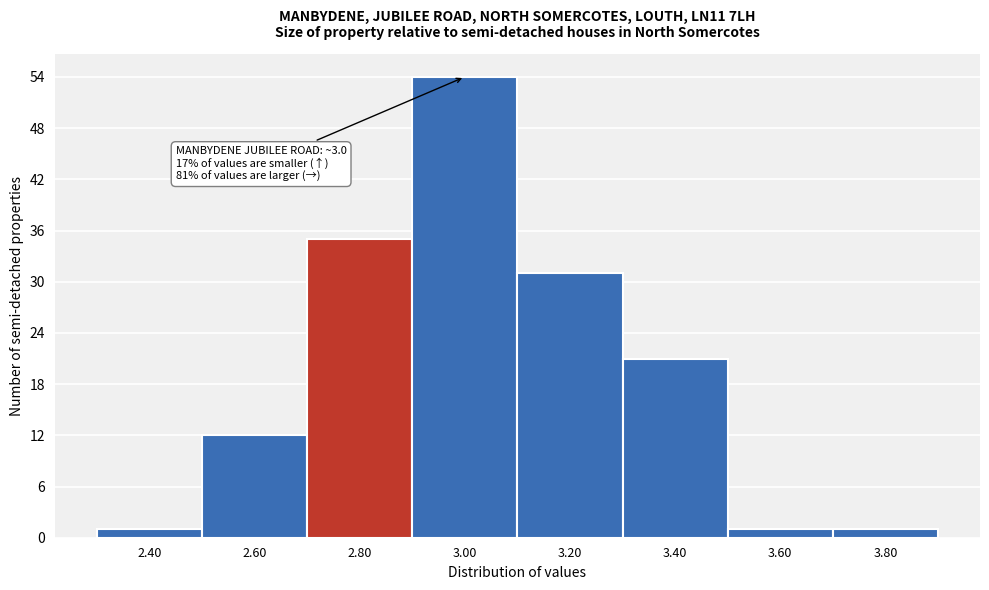

Reading left to right, transcribe all the data shown in this chart.

2.40=1	2.60=12	2.80=35	3.00=54	3.20=31	3.40=21	3.60=1	3.80=1